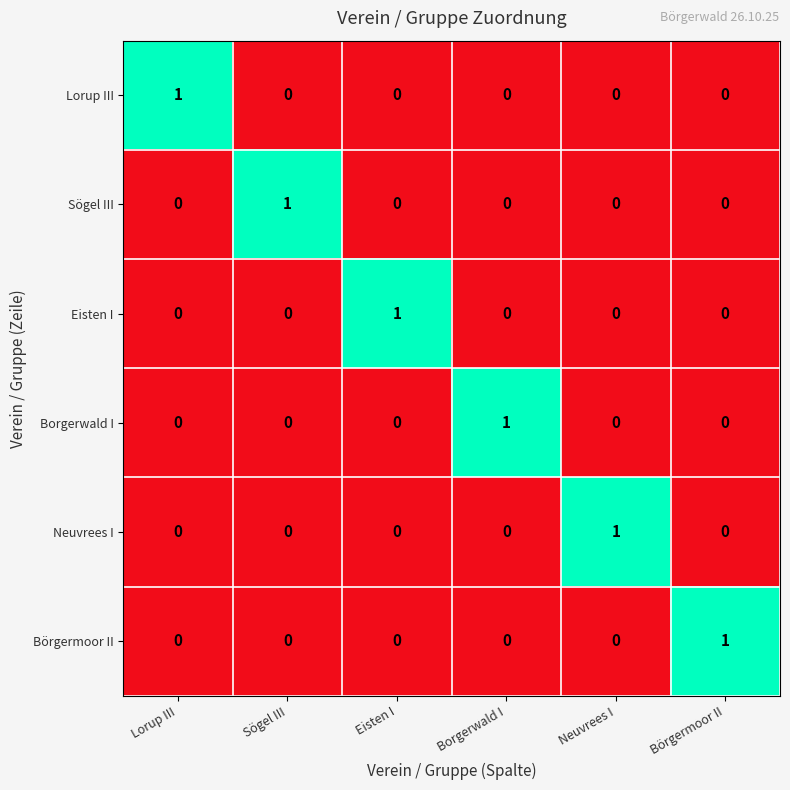

At how many categories does at least one series exceed 0?

6